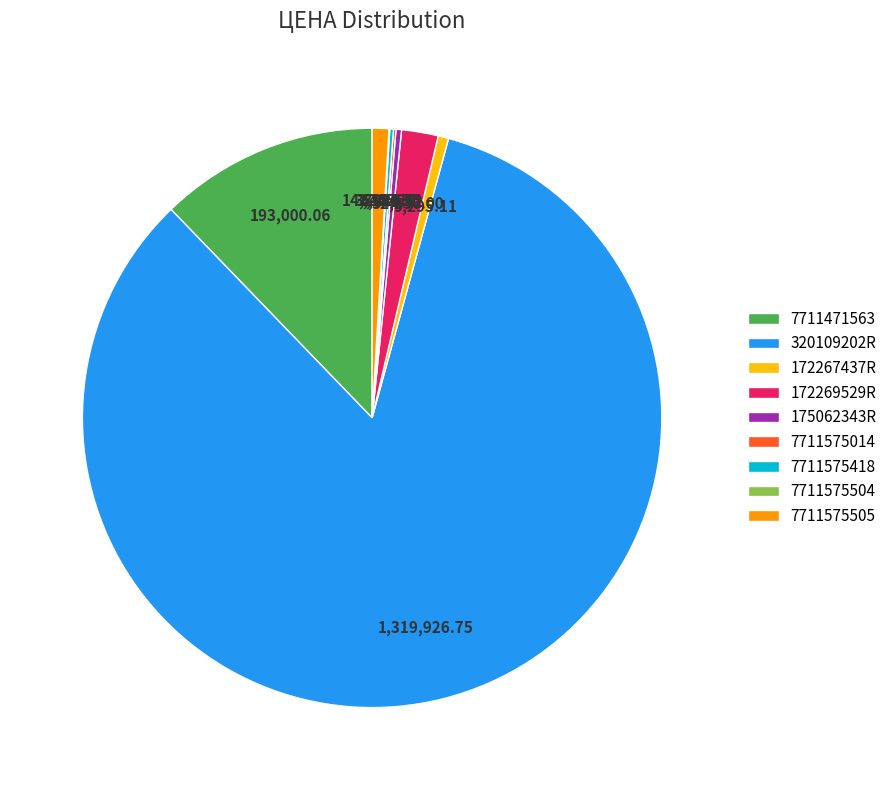

Is there a majority slice in this chart?

Yes